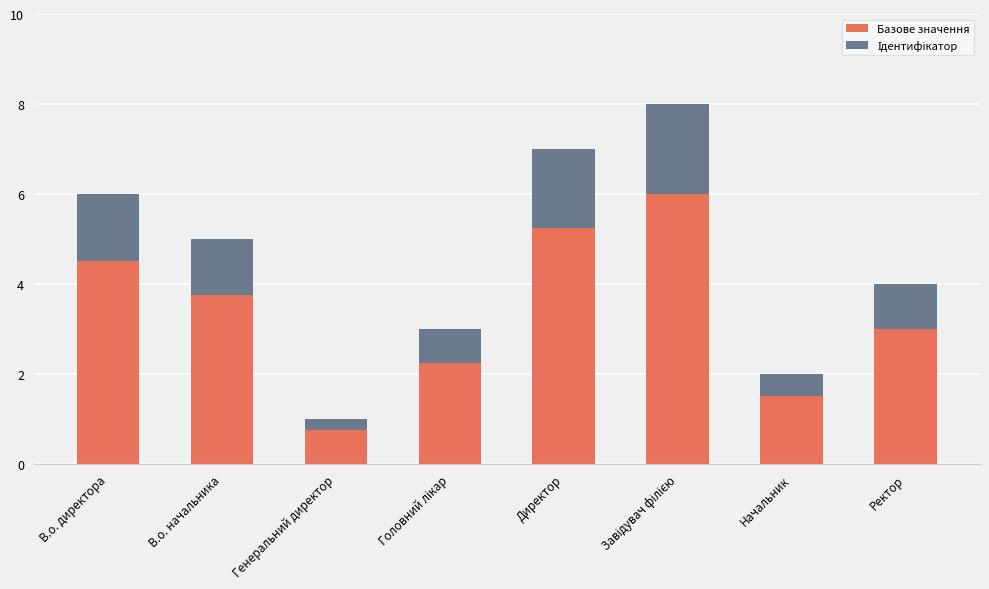

What is the minimum value for Базове значення?

0.8